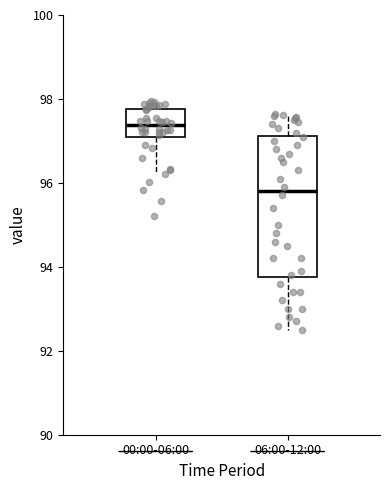

Where does the lower whisker of the box for 00:00-06:00 end on the y-axis? The values are not printed on the chart, so give them approximately, as read against the axis.

96.2